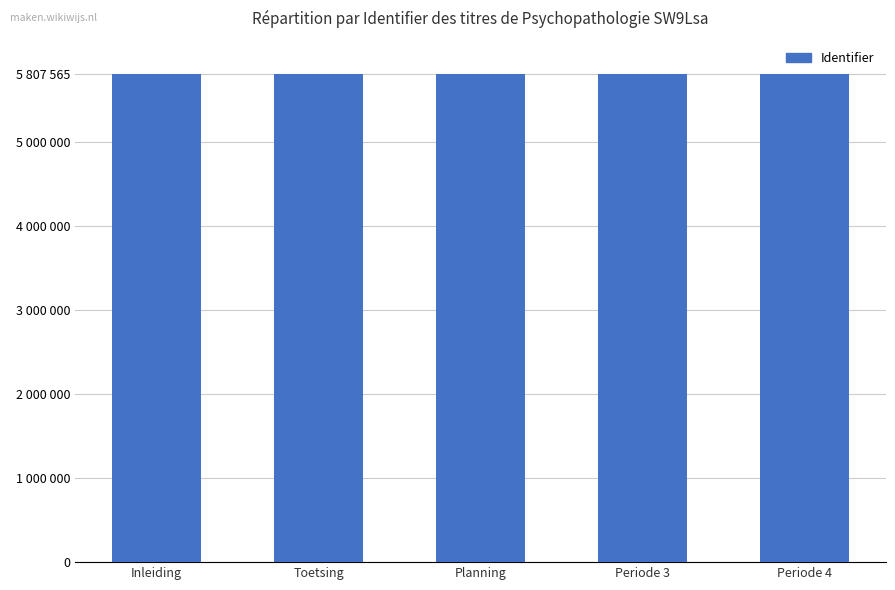

Approximately how many times larger is the value at Periode 4 compared to Periode 3?

1.0